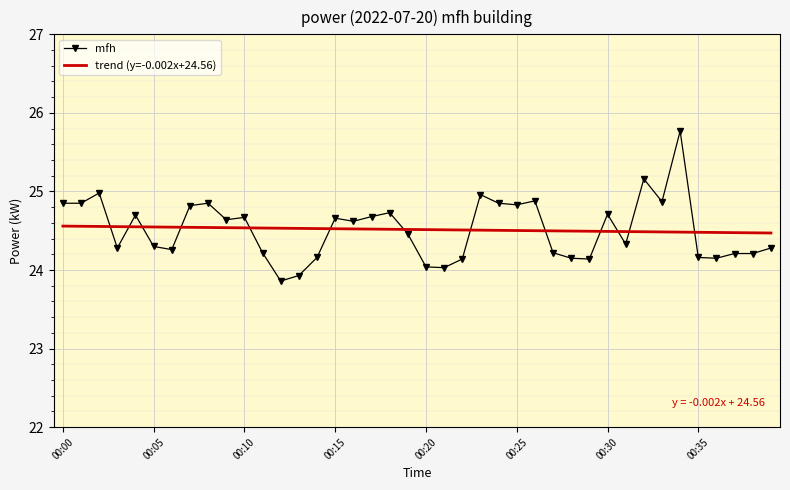

List the series in order of their peak value, highest first.

mfh, trend (y=-0.002x+24.56)